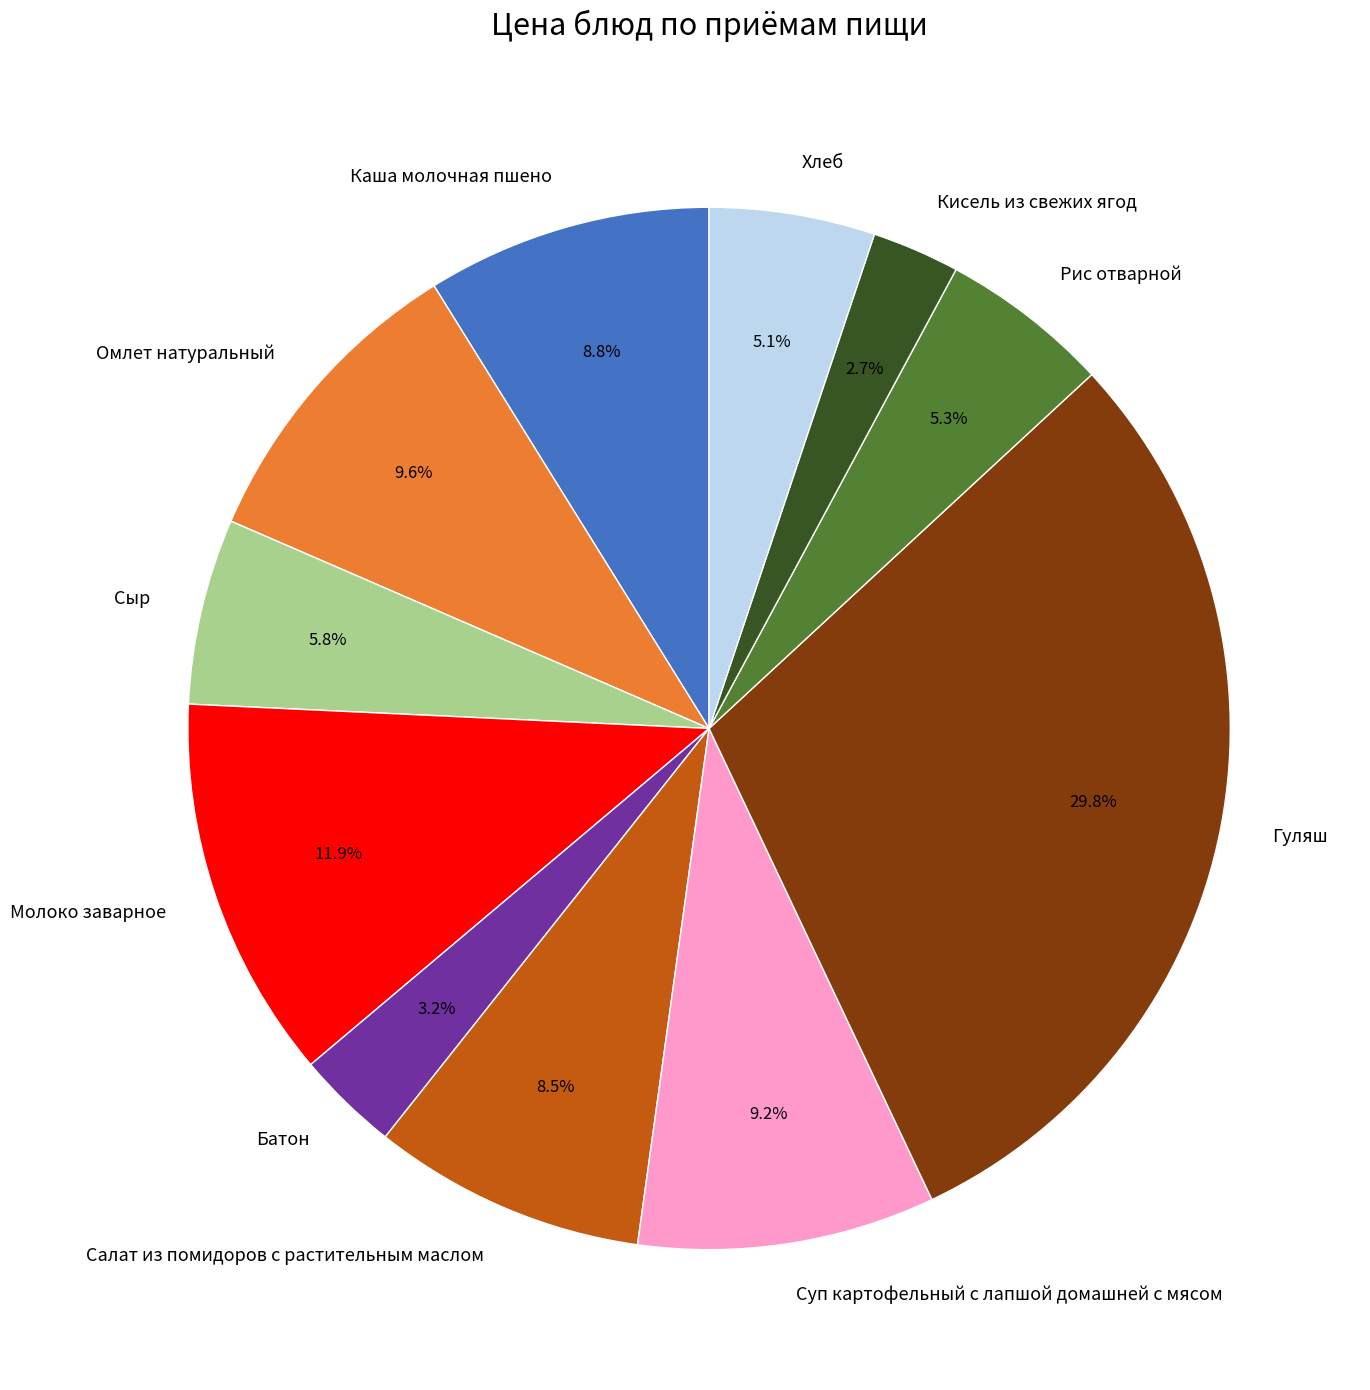

Count the number of slices in the pie.

11